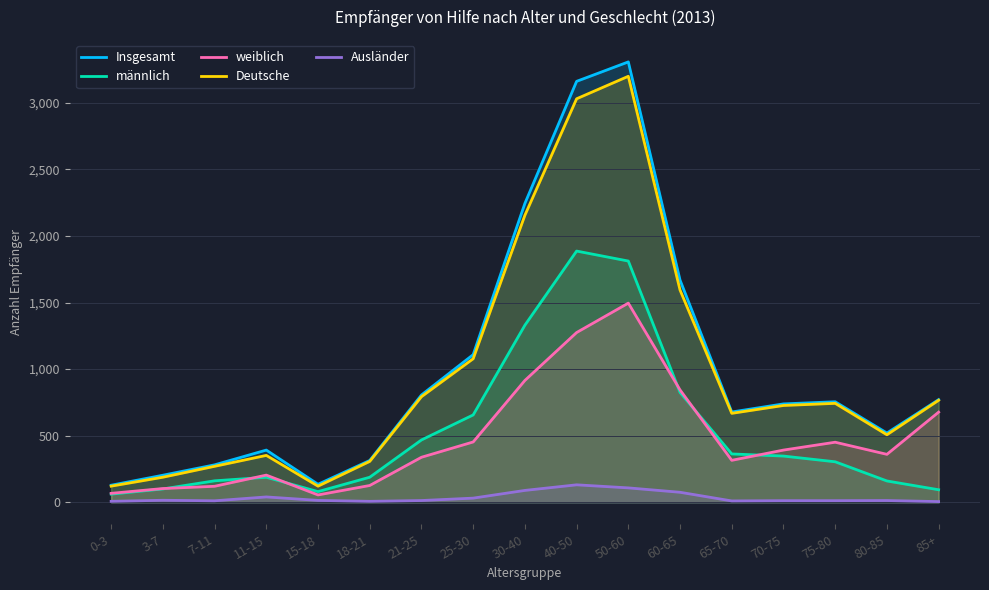

At how many categories does at least one series exceed 315?

12